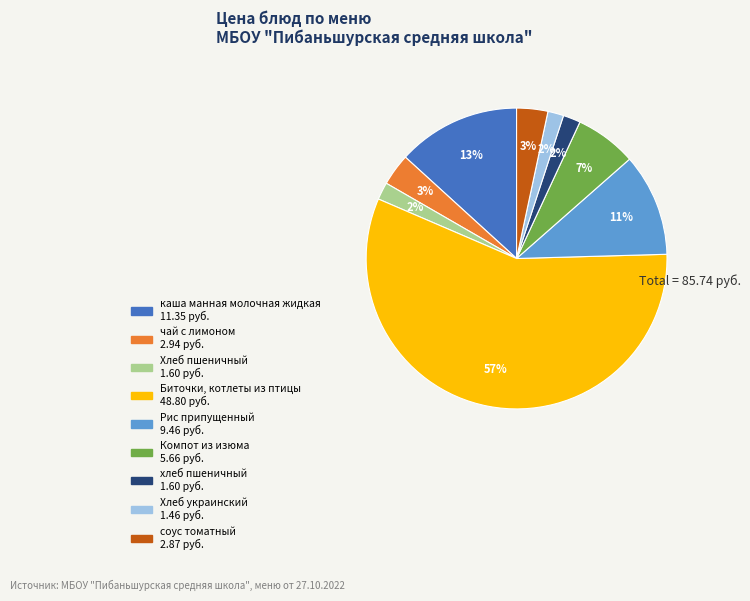

Is there a majority slice in this chart?

Yes